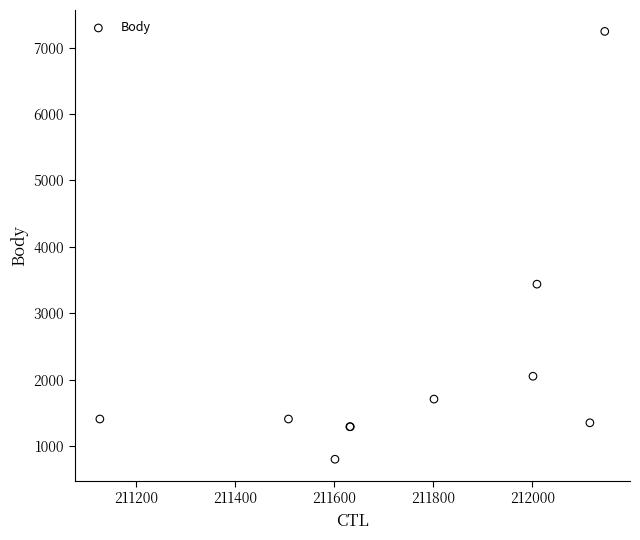

What Y value in the scatter plot is closest to 4022?

3437